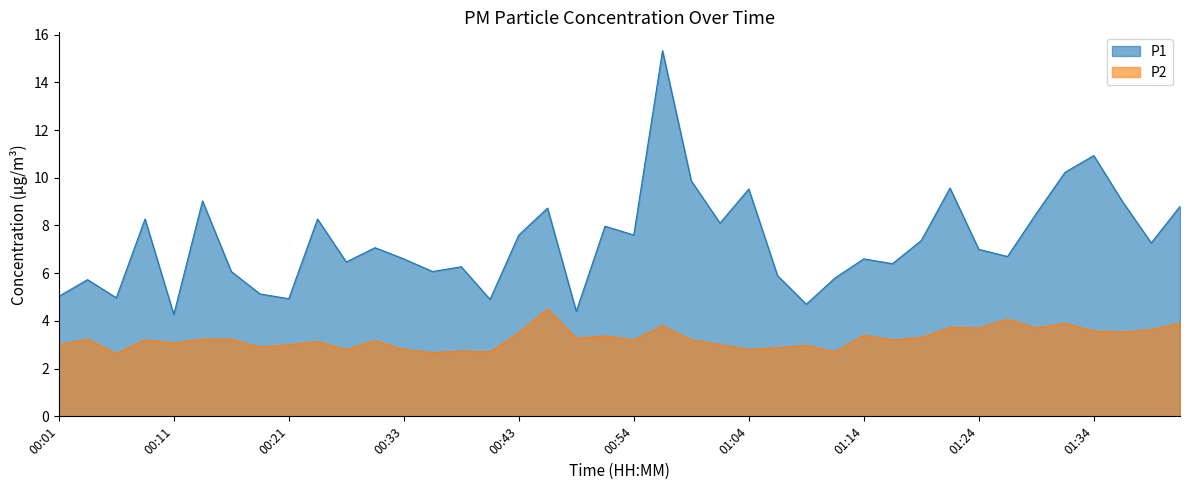

At which category does P1 reach its first local peak?

00:03